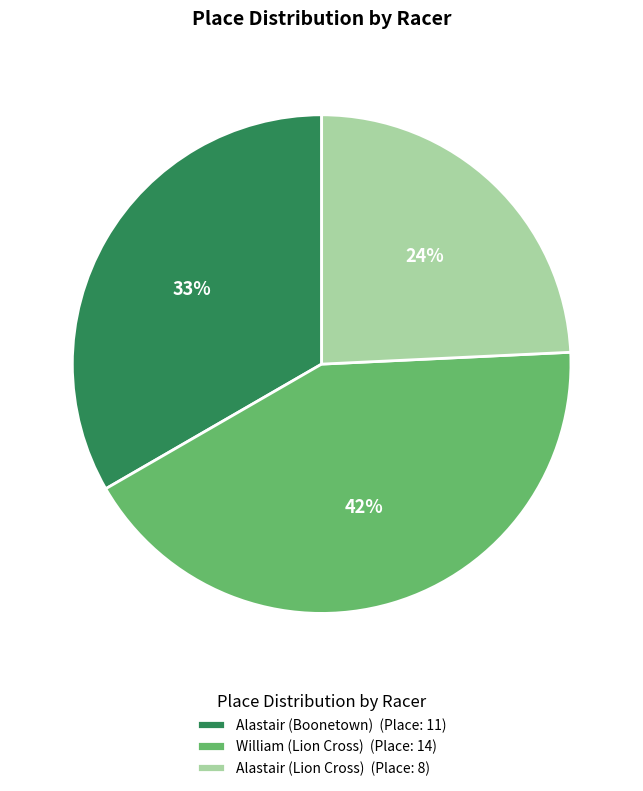

Is William (Lion Cross) the majority of the pie?

No